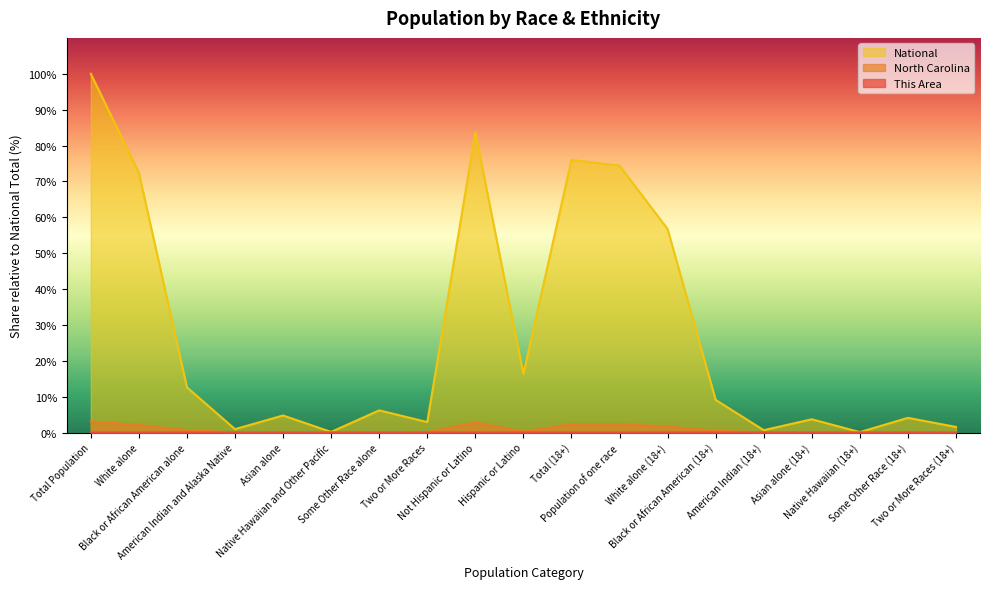

The North Carolina series shows 0.1 at Some Other Race (18+). True or false?

True